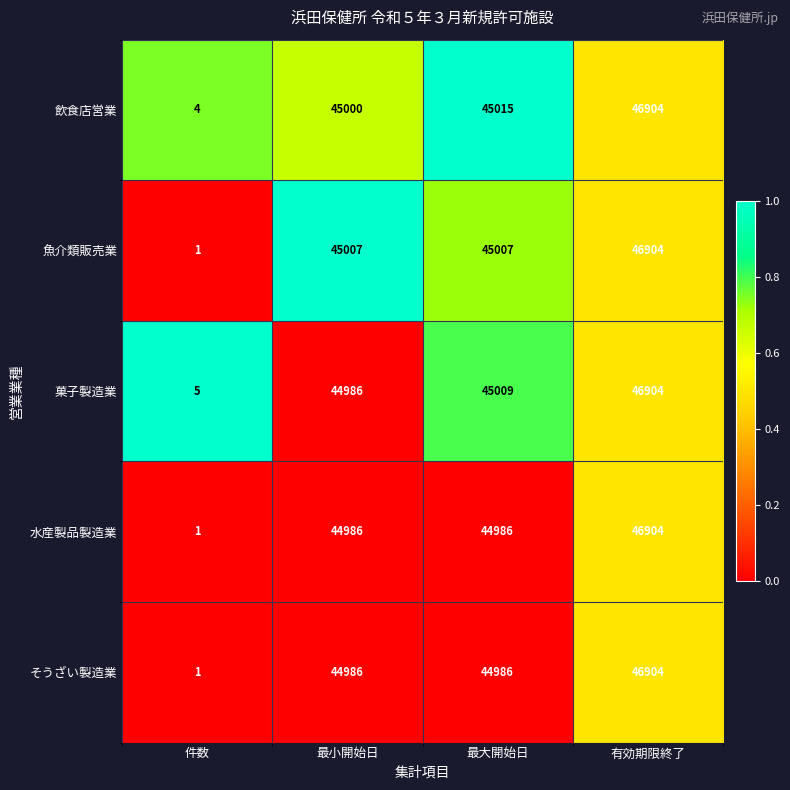

List the labels in order of 飲食店営業 value, largest first.

有効期限終了, 最大開始日, 最小開始日, 件数